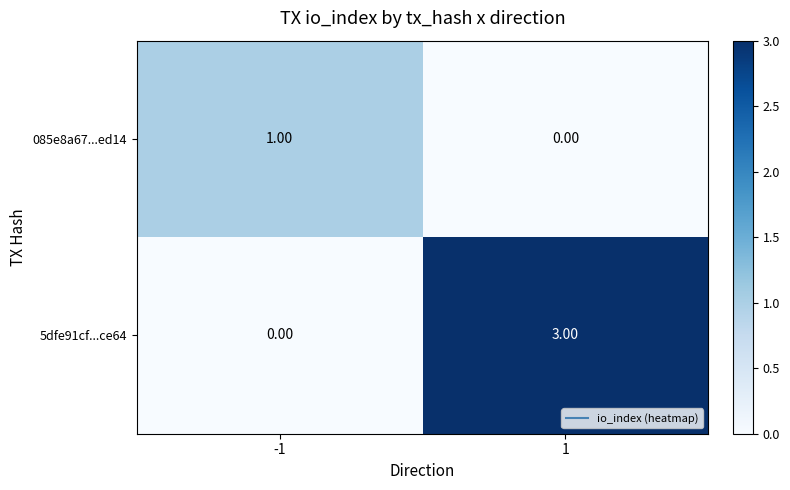

Rank the series by their maximum value, from highest to lowest.

5dfe91cf...ce64, 085e8a67...ed14